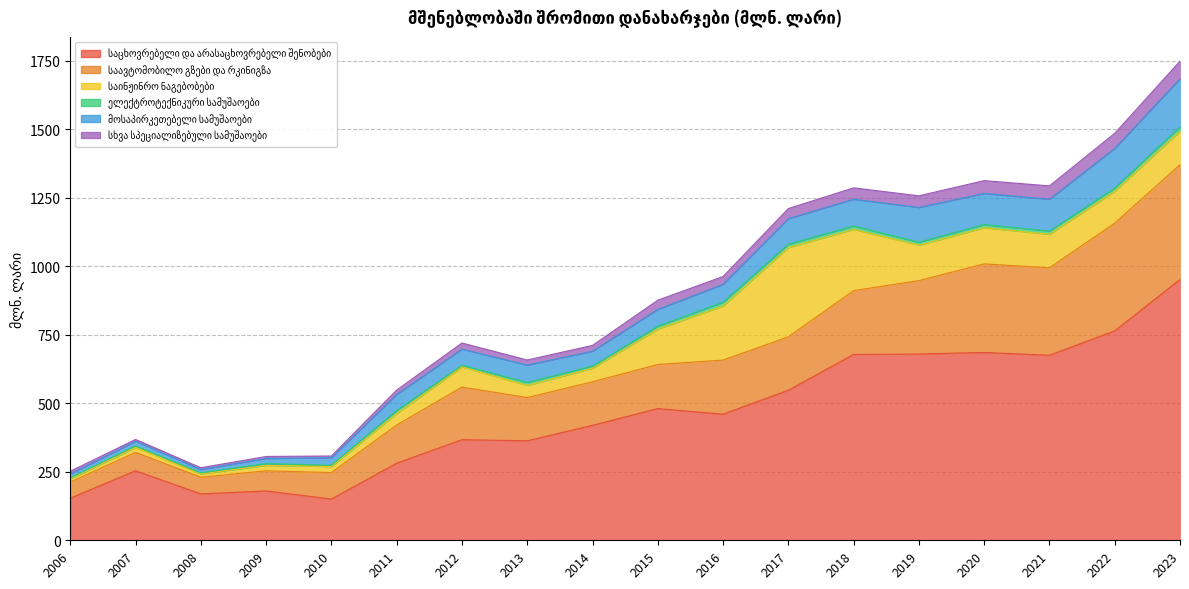

True or false: სხვა სპეციალიზებული სამუშაოები has a value of 421.9 at 2012.

False